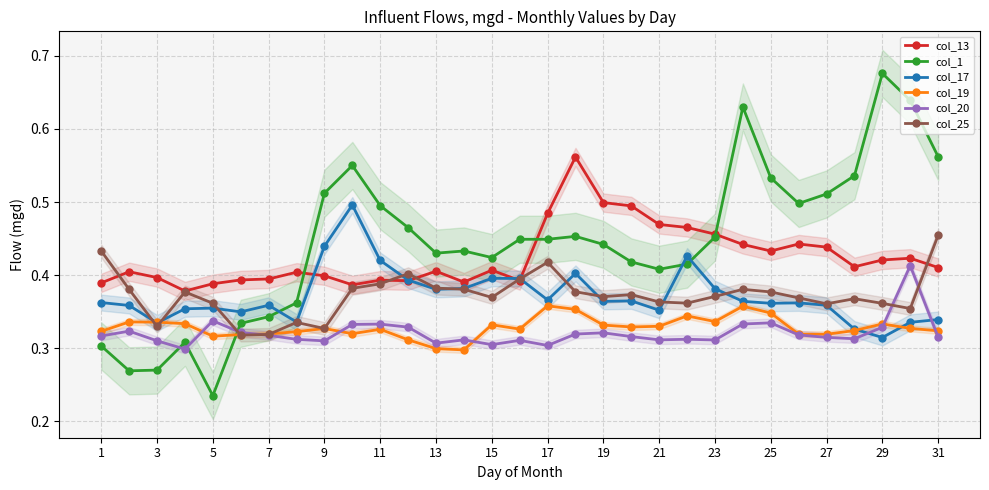

Count the col_19 values in the range 0 to 1.

31